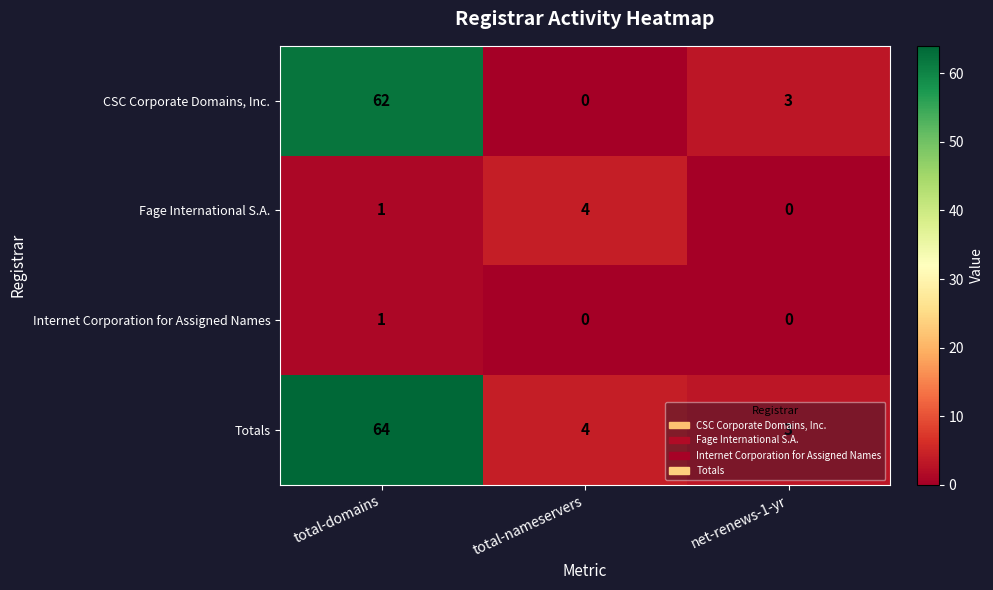

At which label is CSC Corporate Domains, Inc. closest to 31?

net-renews-1-yr